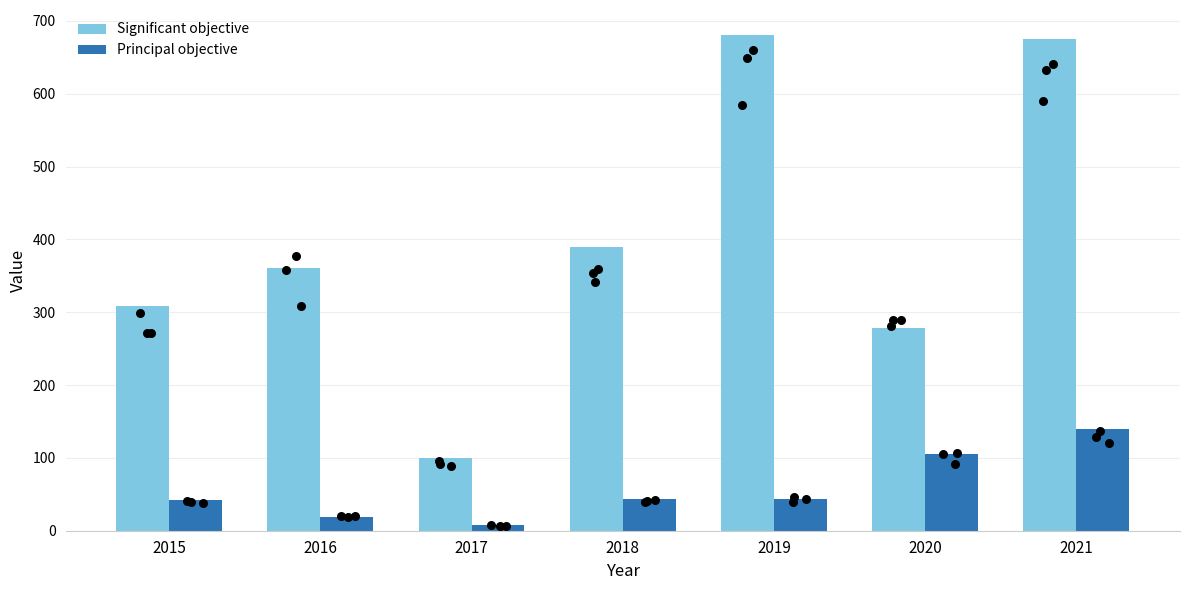

What is the total value across all series at 2021?

815